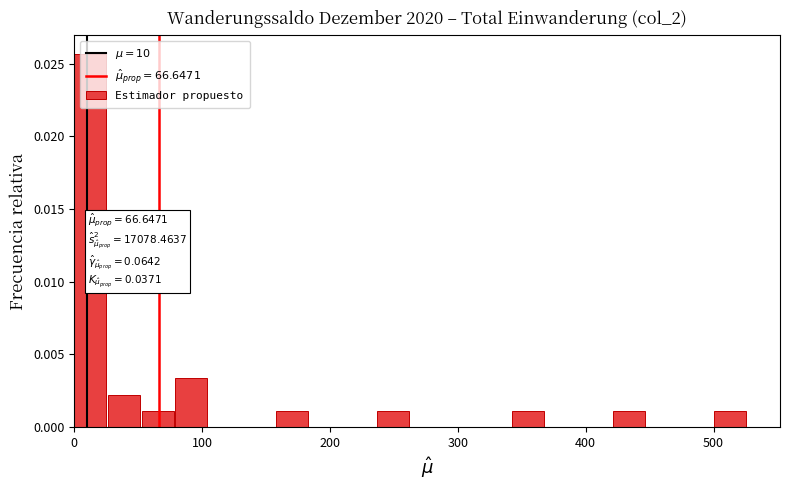

Read against the x-axis, roughly where is the centre of the tallest bar?

10